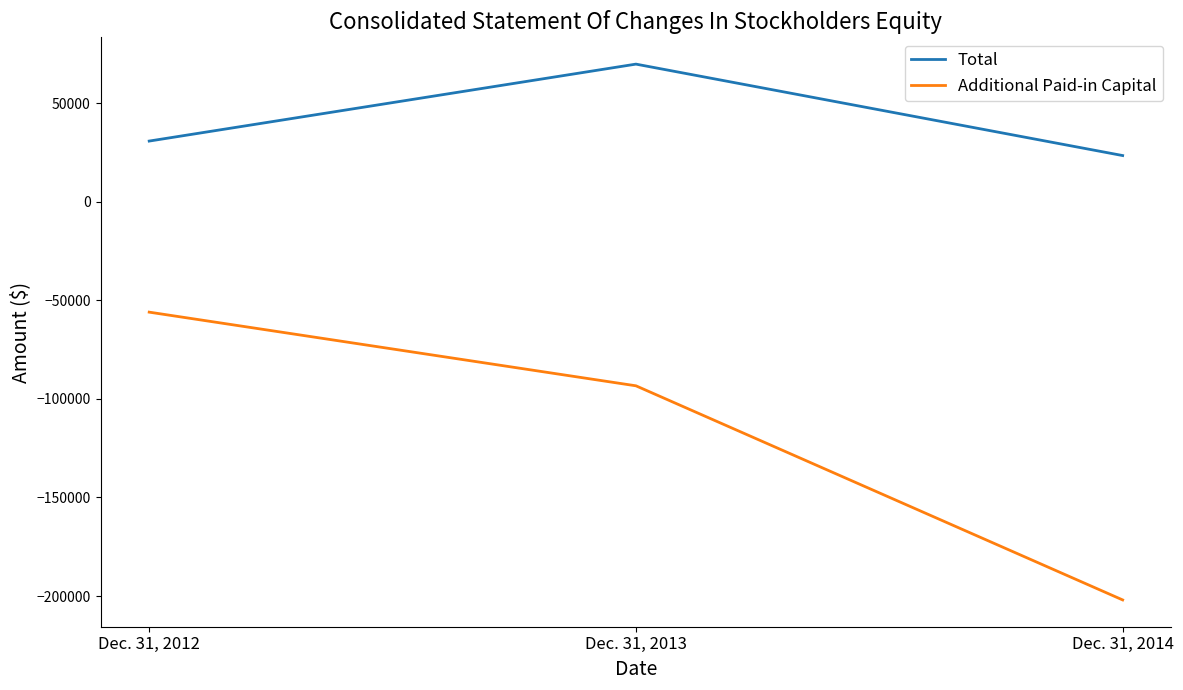

What is the total value across all series at Dec. 31, 2014?

-178610